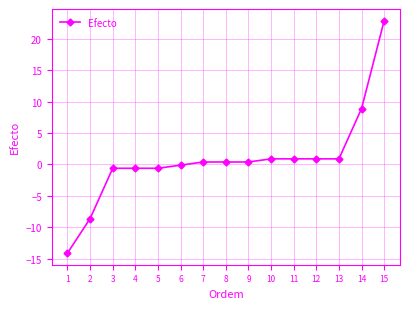

What is the sum of all values?

11.6